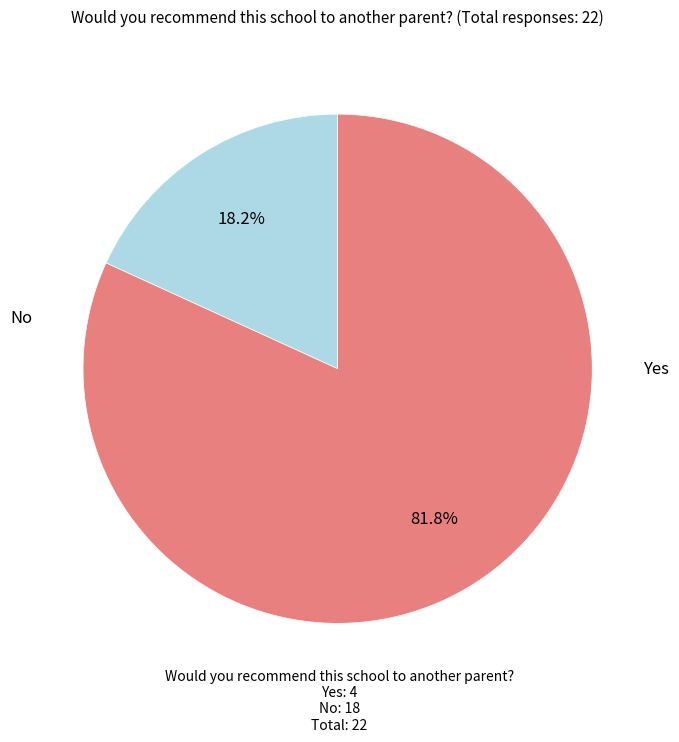

Is it true that Yes is 32% of the pie?

False